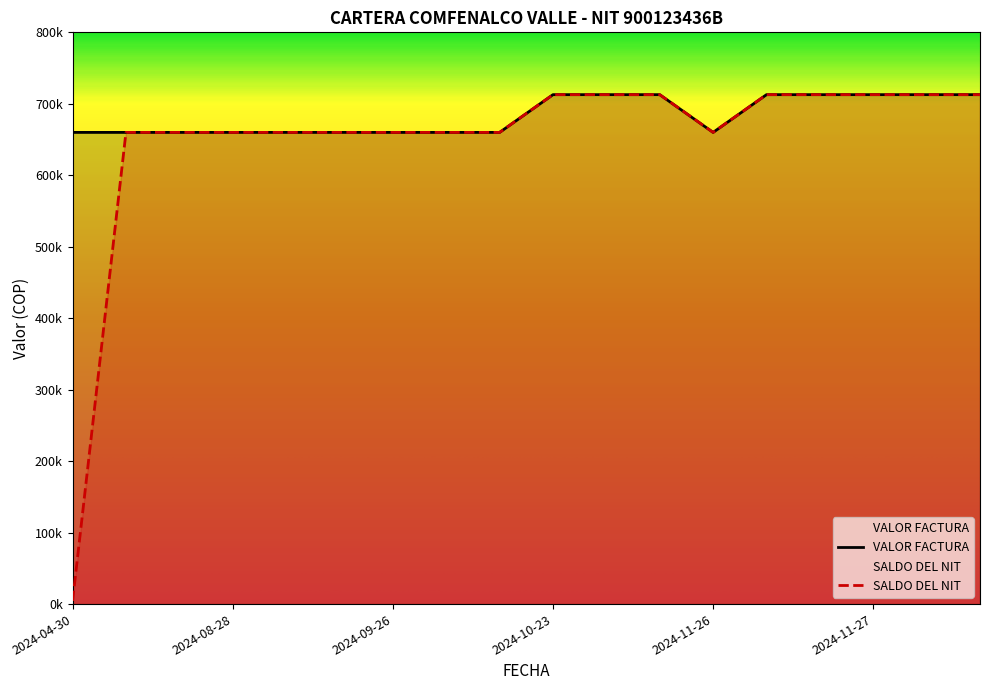

Which series has the largest total across all categories?

VALOR FACTURA